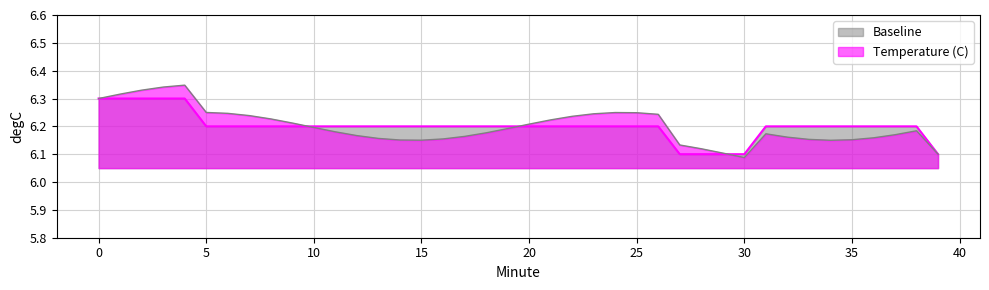

What is the change in value from 0 to 16?

-0.1